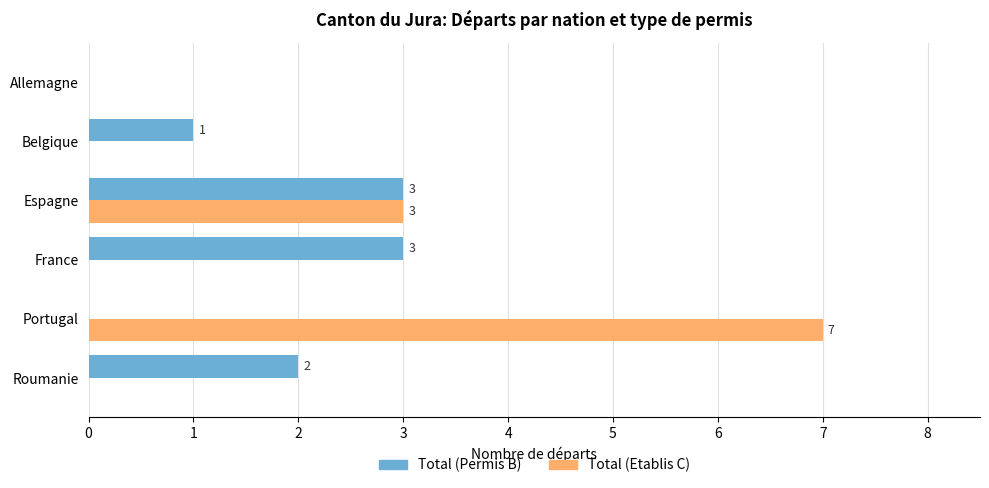

What is the greatest value displayed?

7